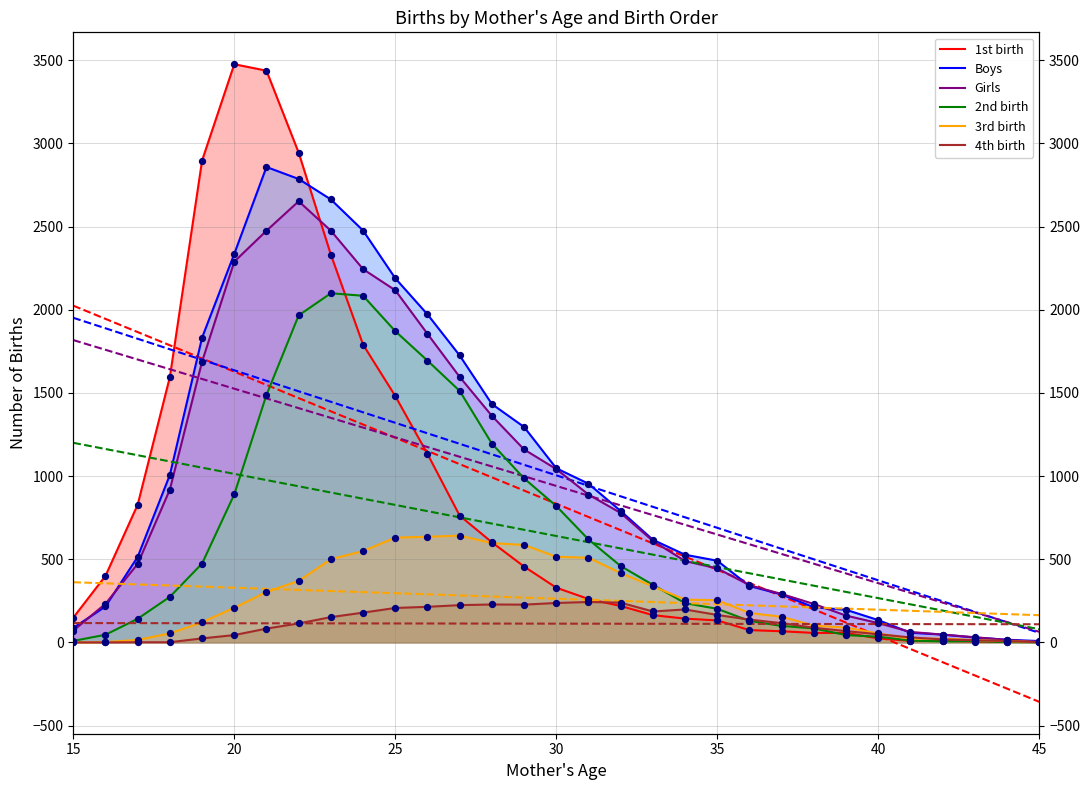

Which series has the widest spread of Y values?

1st birth